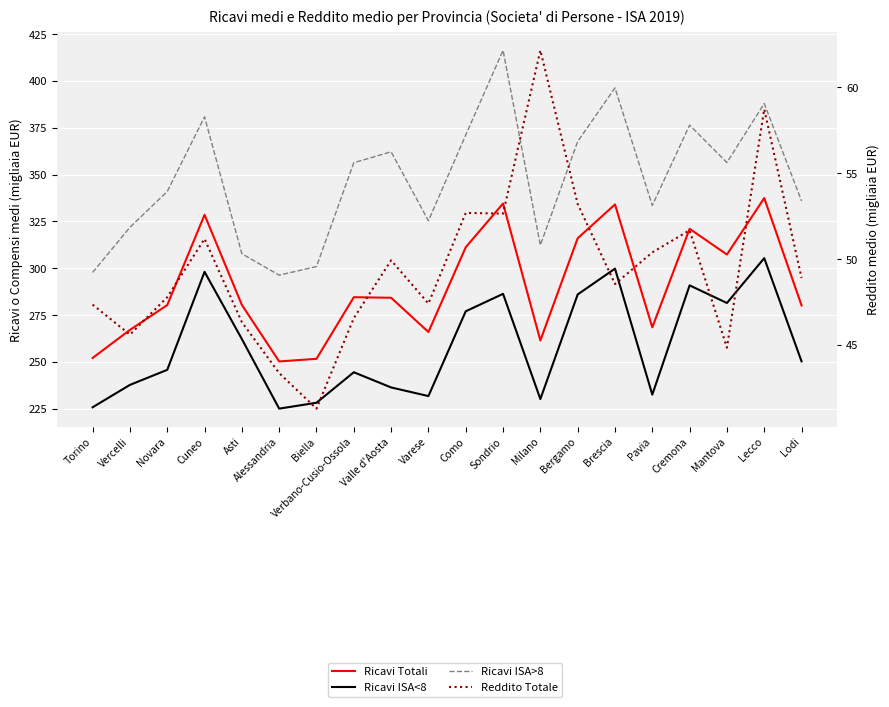

Rank the series at Biella from highest to lowest value.

Ricavi ISA>8, Ricavi Totali, Ricavi ISA<8, Reddito Totale